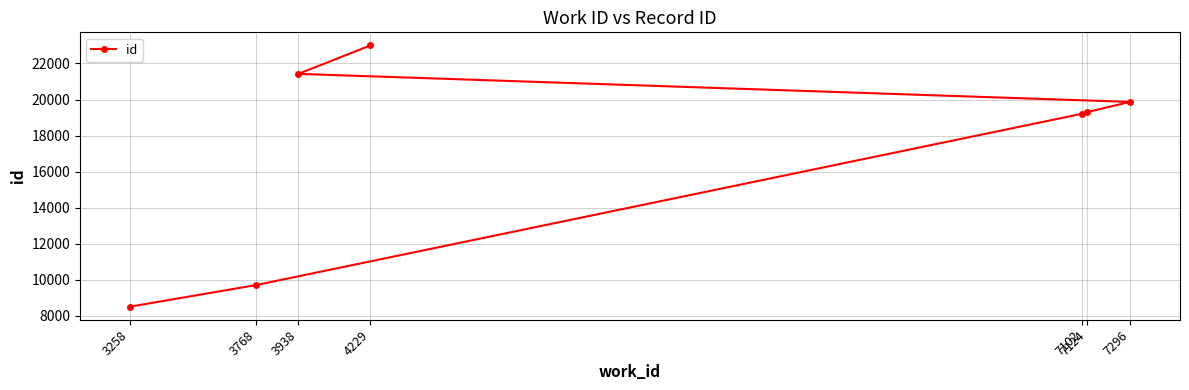

Reading left to right, transcribe all the data shown in this chart.

3258=8515	3768=9714	3938=21422	4229=23000	7102=19208	7124=19306	7296=19866